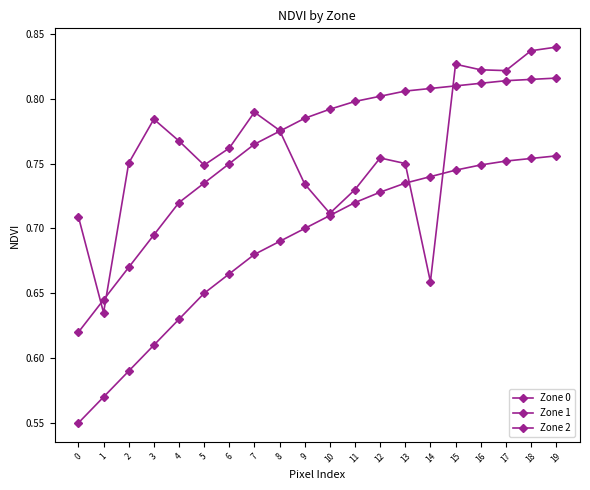

What is the smallest value displayed?

0.6